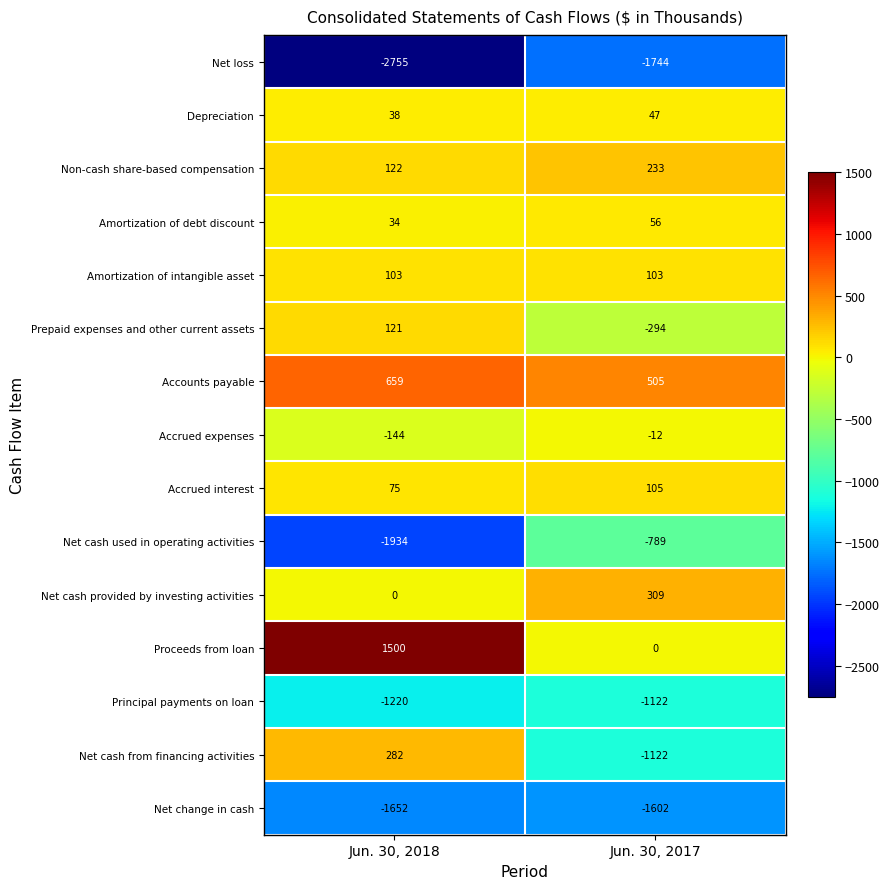

Reading left to right, transcribe all the data shown in this chart.

Net loss: Jun. 30, 2018=-2755	Jun. 30, 2017=-1744
Depreciation: Jun. 30, 2018=38	Jun. 30, 2017=47
Non-cash share-based compensation: Jun. 30, 2018=122	Jun. 30, 2017=233
Amortization of debt discount: Jun. 30, 2018=34	Jun. 30, 2017=56
Amortization of intangible asset: Jun. 30, 2018=103	Jun. 30, 2017=103
Prepaid expenses and other current assets: Jun. 30, 2018=121	Jun. 30, 2017=-294
Accounts payable: Jun. 30, 2018=659	Jun. 30, 2017=505
Accrued expenses: Jun. 30, 2018=-144	Jun. 30, 2017=-12
Accrued interest: Jun. 30, 2018=75	Jun. 30, 2017=105
Net cash used in operating activities: Jun. 30, 2018=-1934	Jun. 30, 2017=-789
Net cash provided by investing activities: Jun. 30, 2018=0	Jun. 30, 2017=309
Proceeds from loan: Jun. 30, 2018=1500	Jun. 30, 2017=0
Principal payments on loan: Jun. 30, 2018=-1220	Jun. 30, 2017=-1122
Net cash from financing activities: Jun. 30, 2018=282	Jun. 30, 2017=-1122
Net change in cash: Jun. 30, 2018=-1652	Jun. 30, 2017=-1602